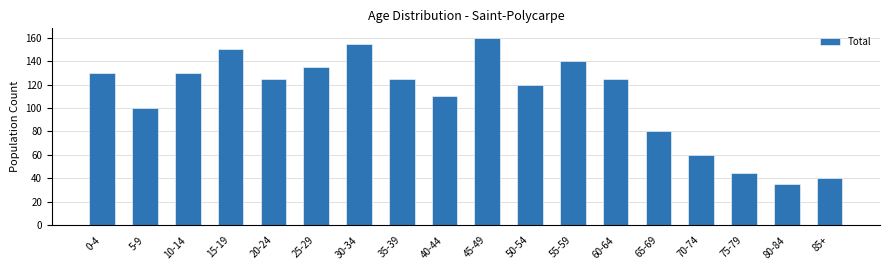

At which label is the value closest to 97?

5-9